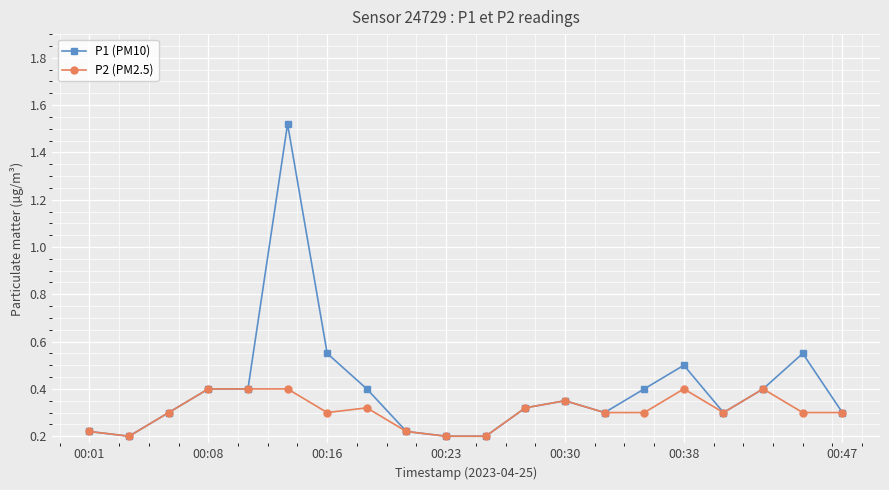

How many P2 (PM2.5) values are between 0 and 1?

20